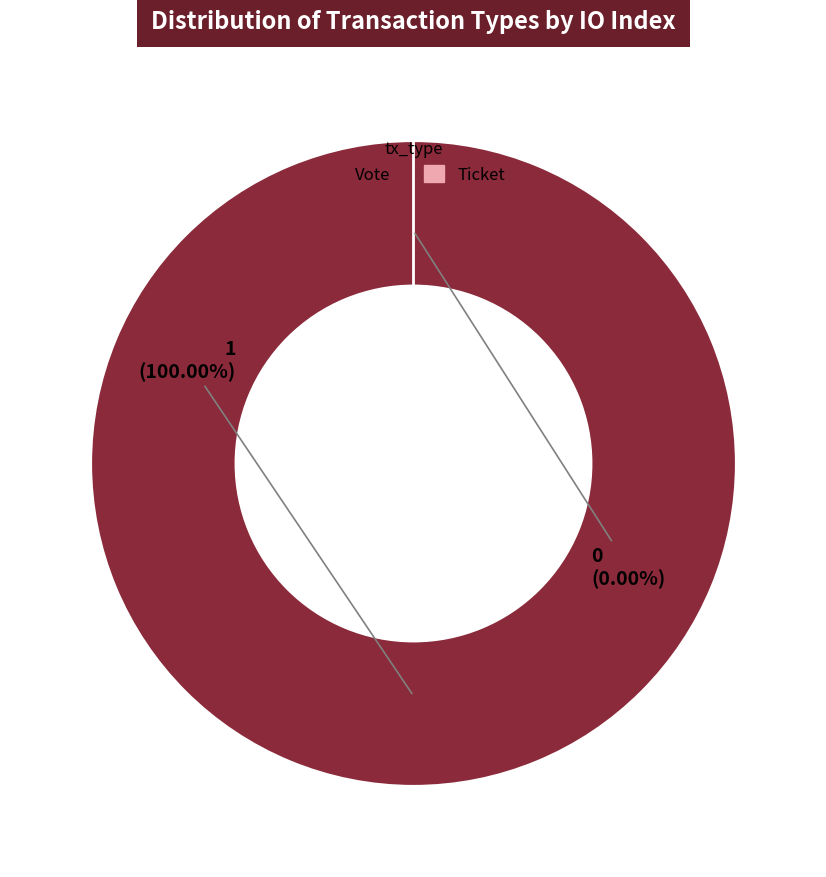

How many slices are in this pie chart?

2